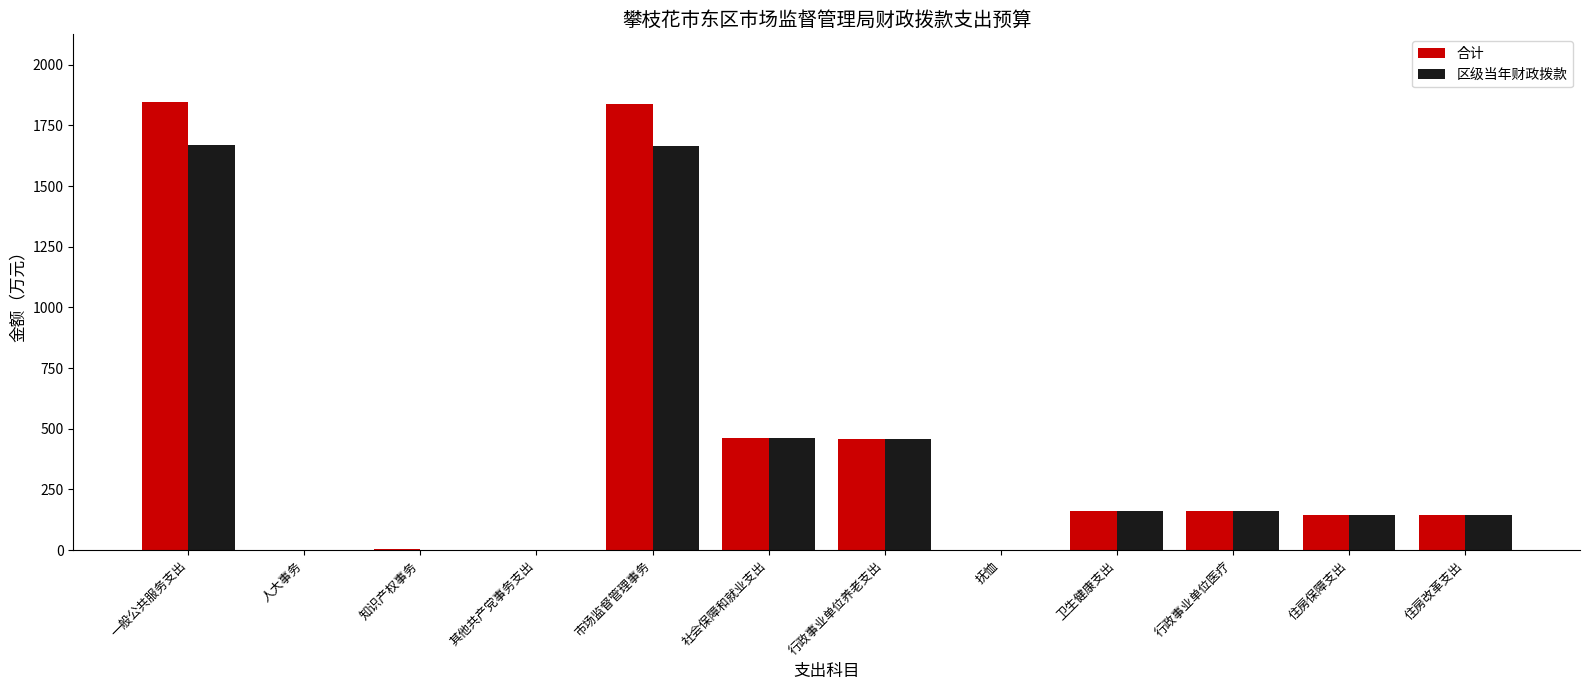

Where does the 区级当年财政拨款 series first go above 161?

一般公共服务支出